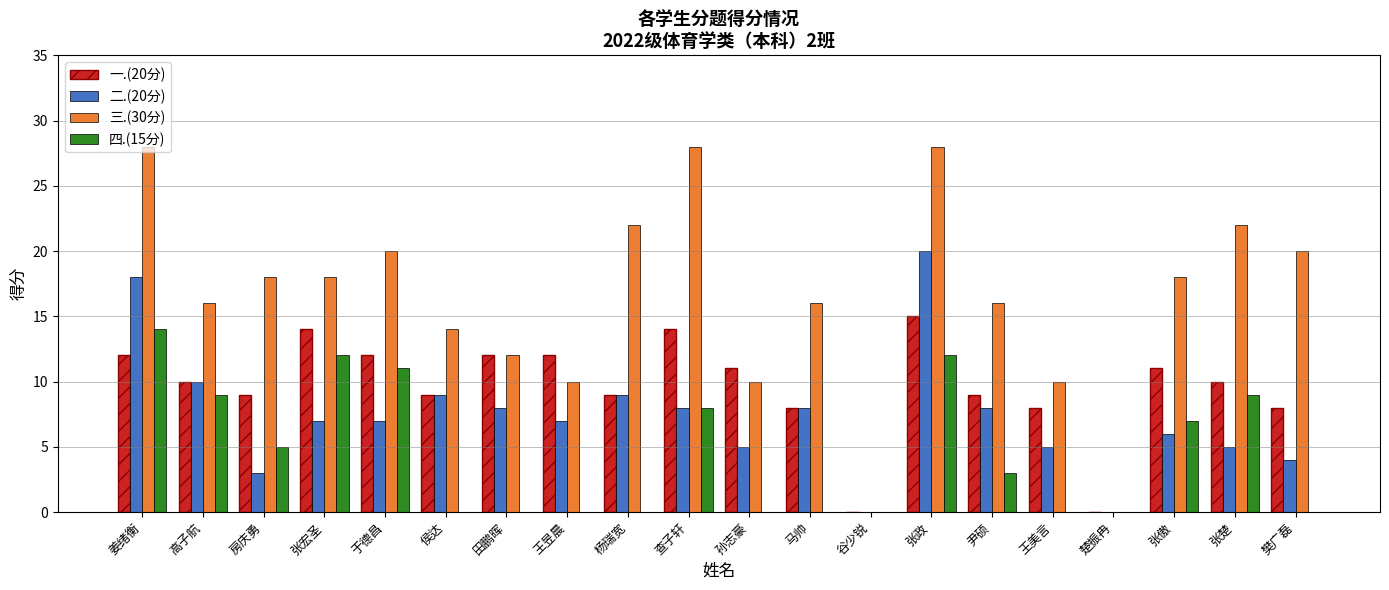

Reading left to right, list all the values displayed in this chart.

一.(20分): 12	10	9	14	12	9	12	12	9	14	11	8	0	15	9	8	0	11	10	8
二.(20分): 18	10	3	7	7	9	8	7	9	8	5	8	0	20	8	5	0	6	5	4
三.(30分): 28	16	18	18	20	14	12	10	22	28	10	16	0	28	16	10	0	18	22	20
四.(15分): 14	9	5	12	11	0	0	0	0	8	0	0	0	12	3	0	0	7	9	0